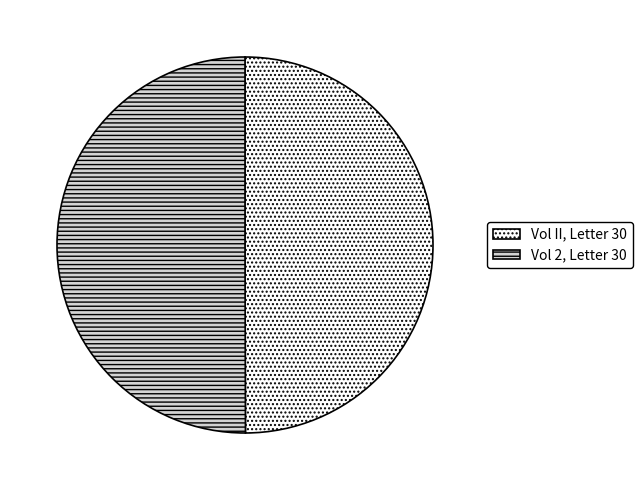

Is the sum of Vol 2, Letter 30 and Vol II, Letter 30 greater than half?

Yes